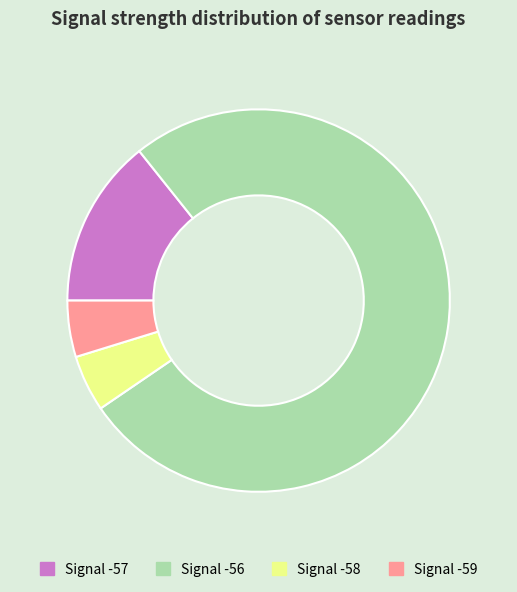

Which category accounts for the majority?

Signal -56